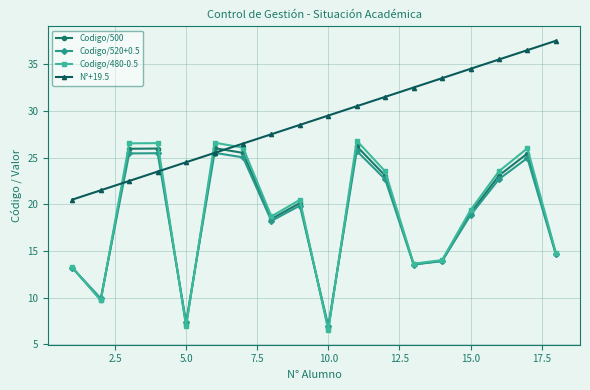

True or false: Codigo/500 has more than 2 points higher than both neighbors.

True